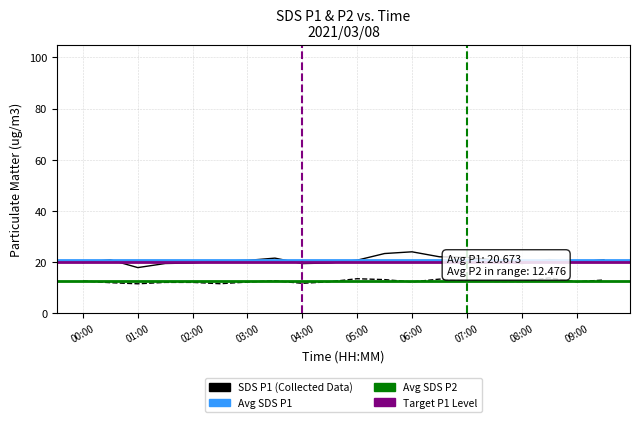

What is the total value across all series at 06:00?

36.3